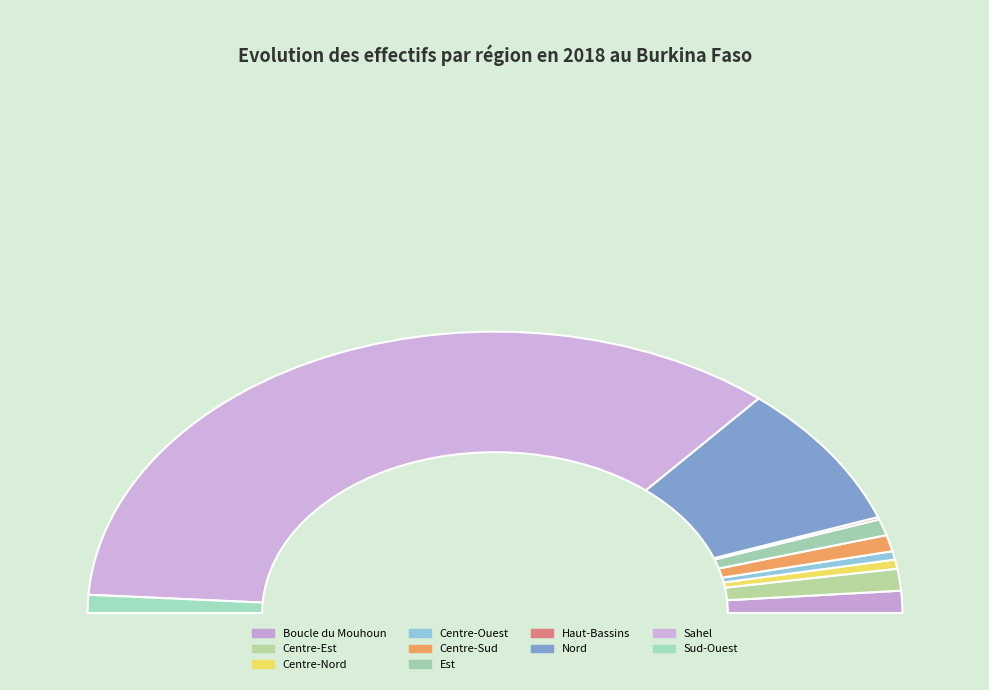

Count the number of slices in the pie.

10